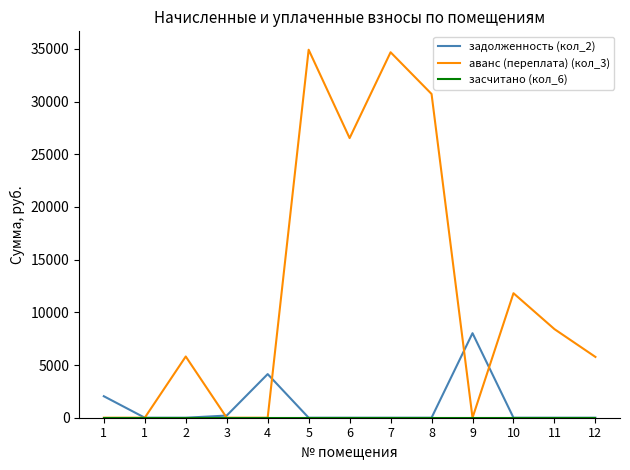

What is the total value across all series at 10?

11814.0